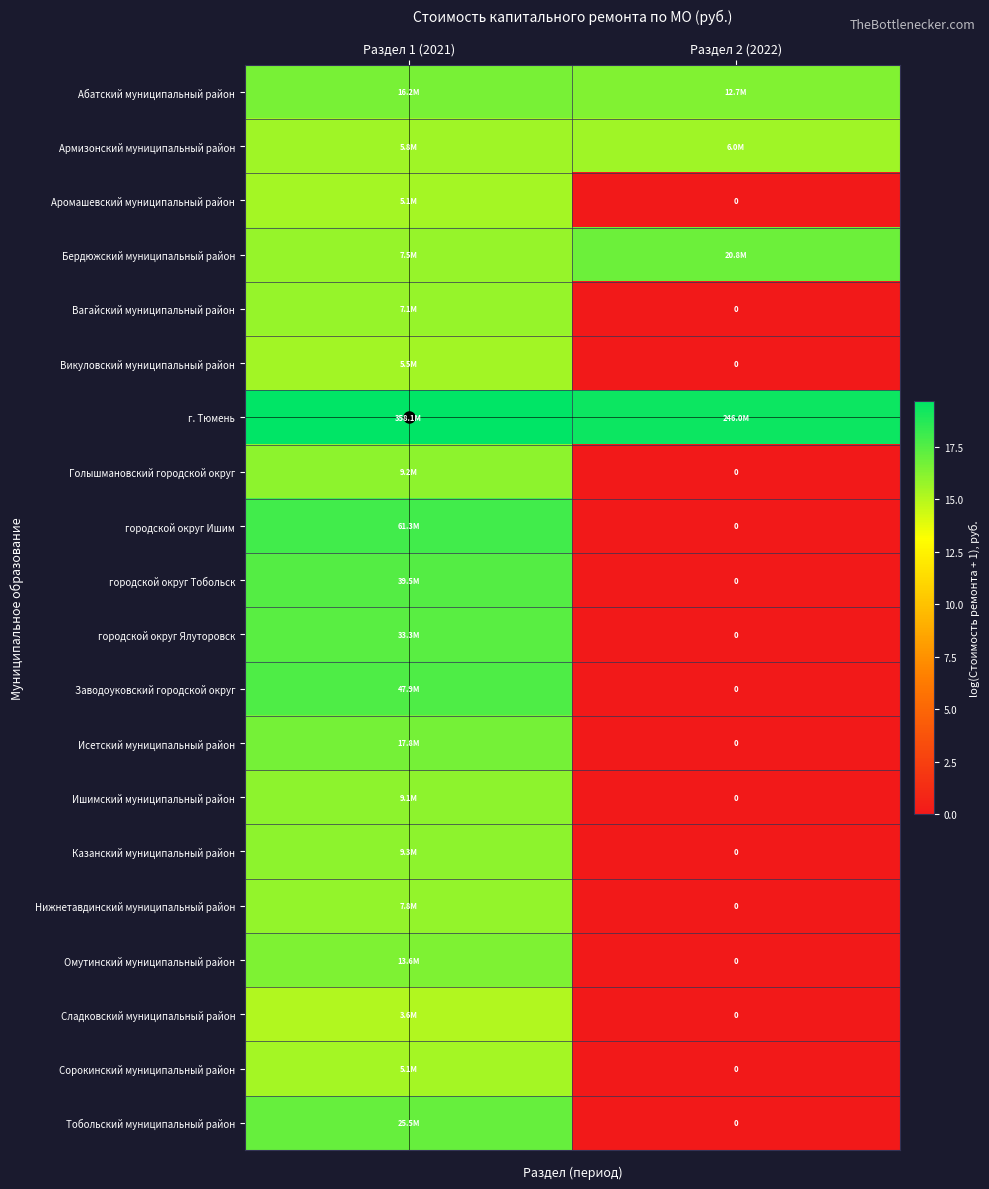

At which label does городской округ Ишим reach its minimum?

Раздел 2 (2022)